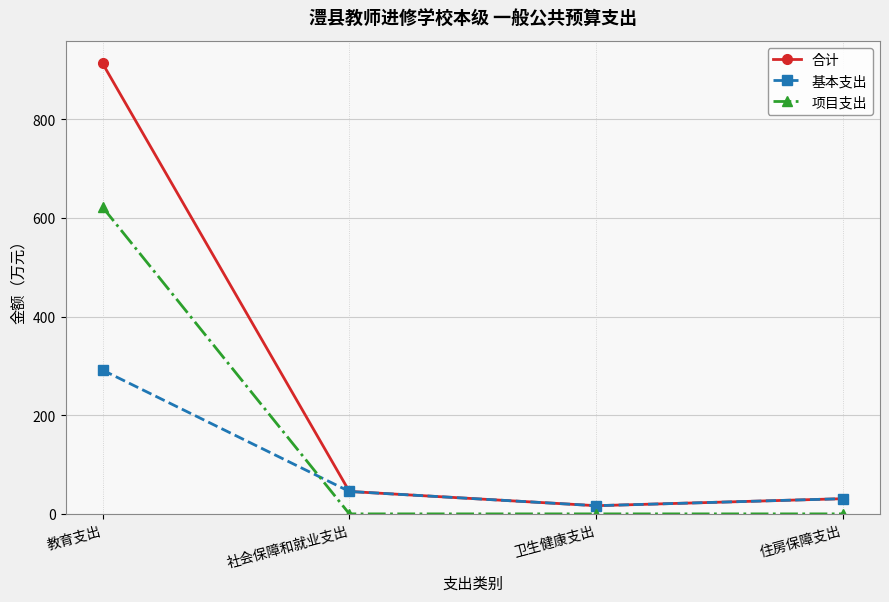

How many lines are shown in the chart?

3